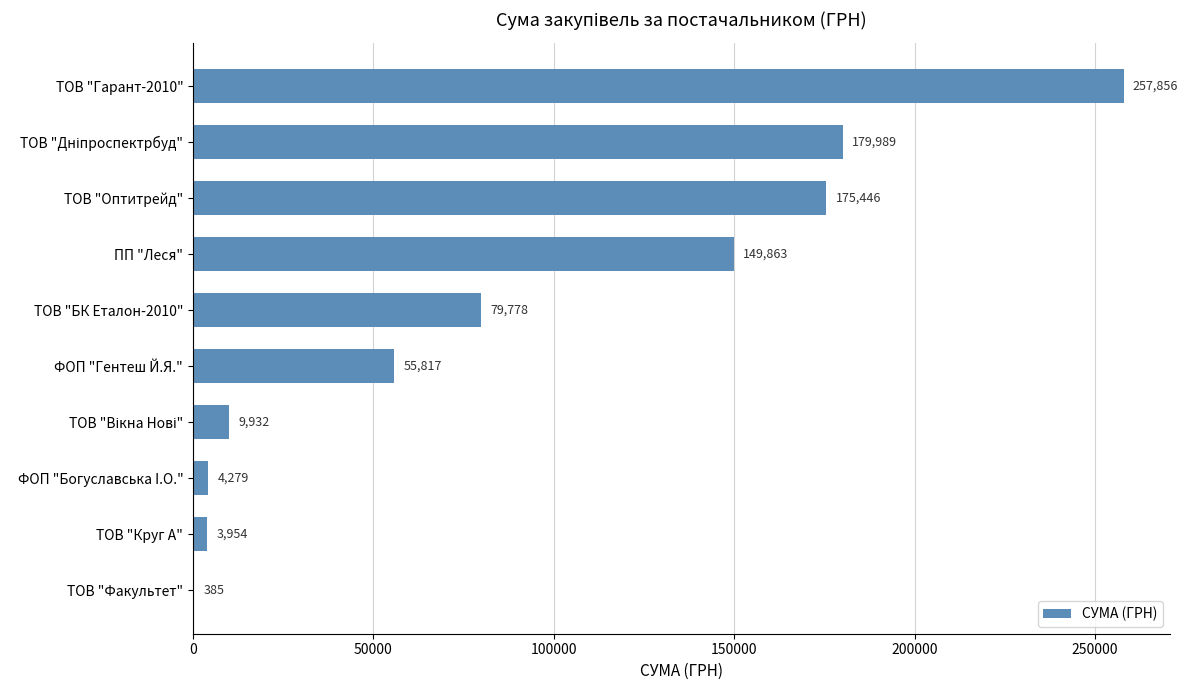

Is it true that the value at ПП "Леся" is 149863.5?

True